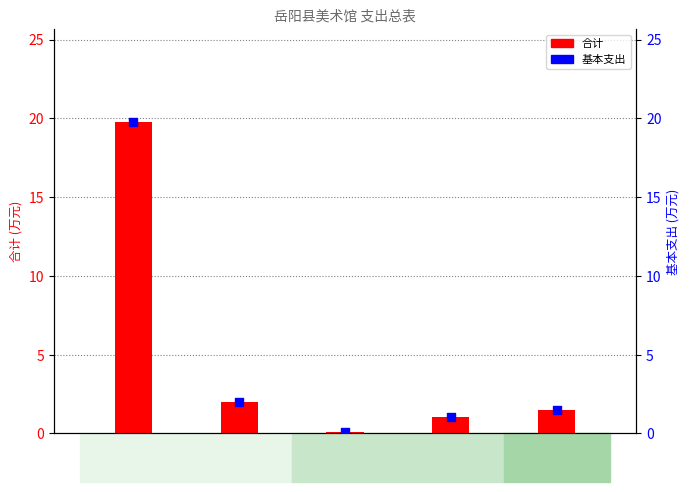

Which series has the widest spread of Y values?

合计